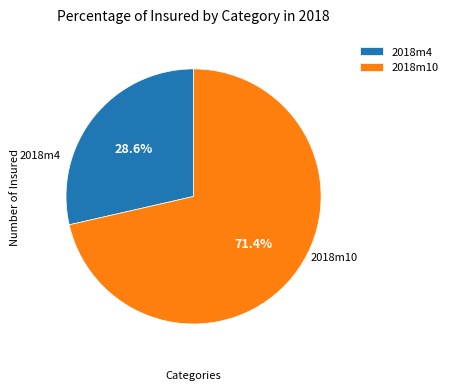

Is the sum of 2018m4 and 2018m10 greater than half?

Yes